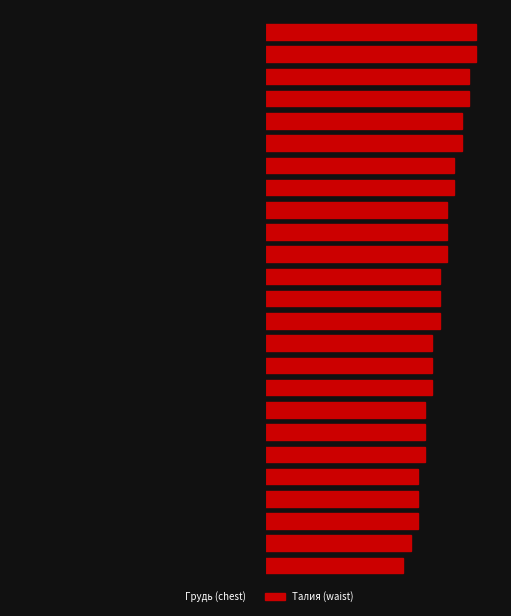

Which series changed the most between 9 and 10?

Грудь (chest)